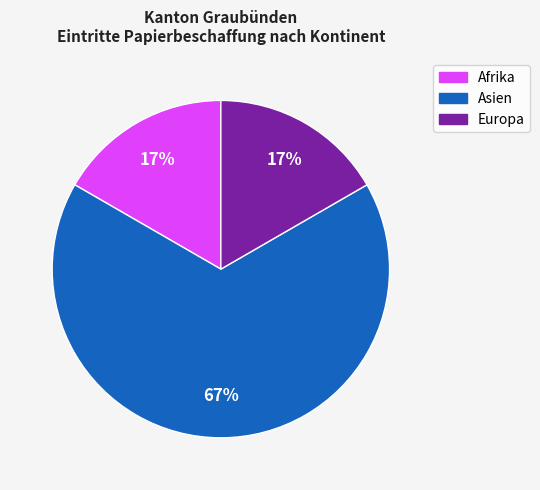

Count the number of slices in the pie.

3